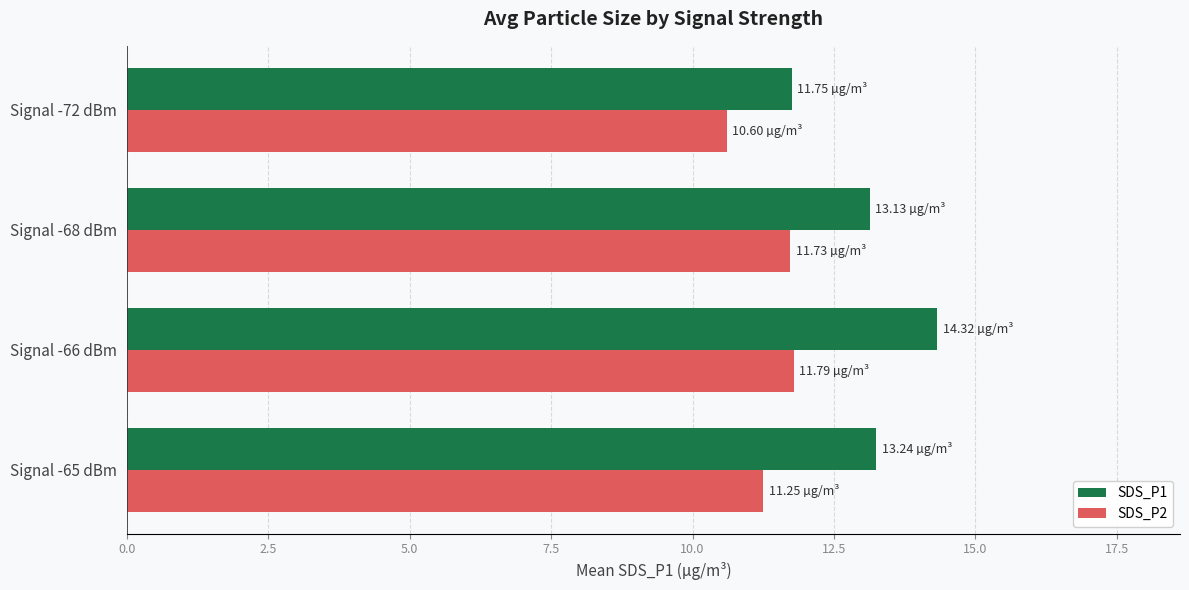

What are all the series names shown in the legend?

SDS_P1, SDS_P2